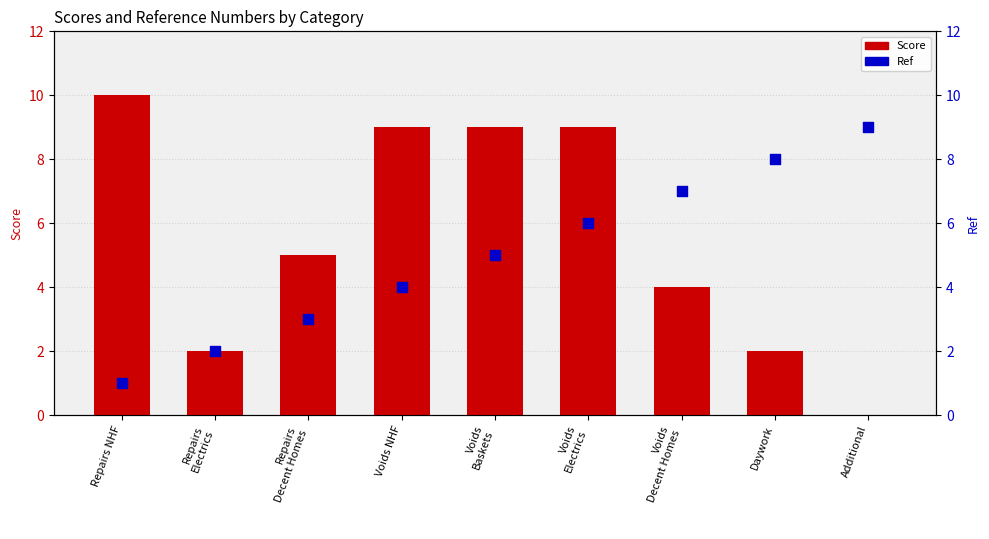

What are all the series names shown in the legend?

Score, Ref